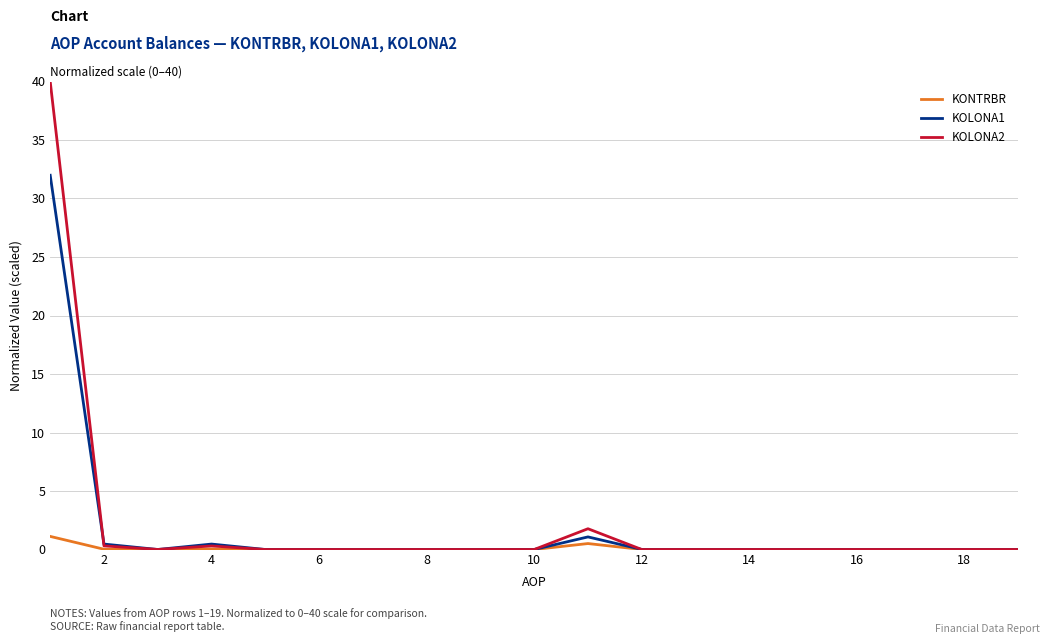

What is the greatest value displayed?

40.0